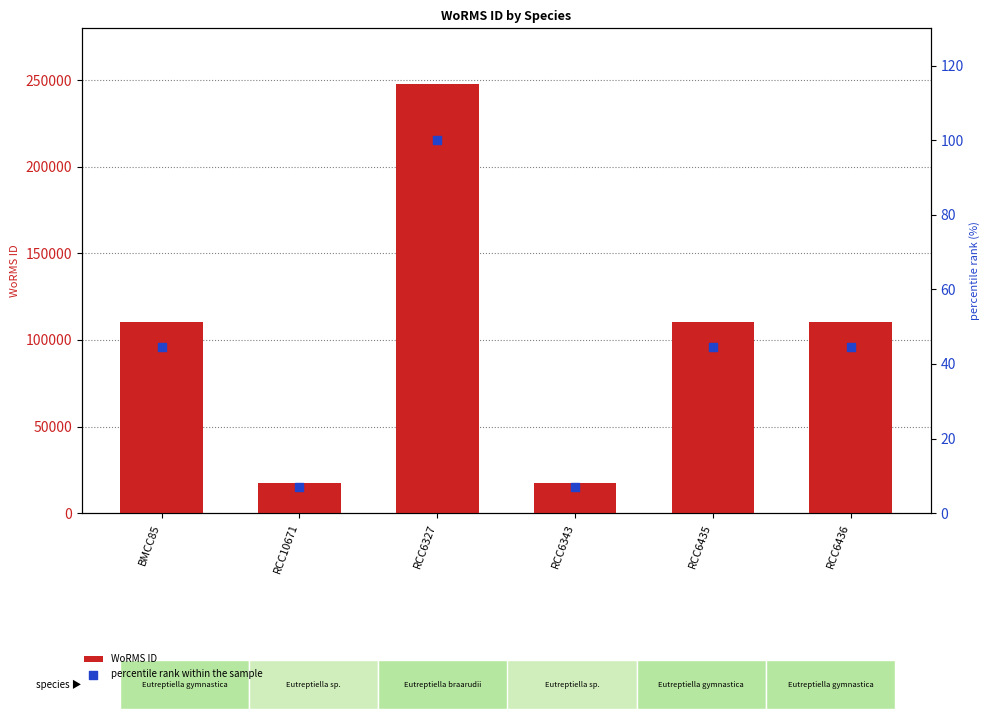

Which series has the largest total across all categories?

WoRMS ID